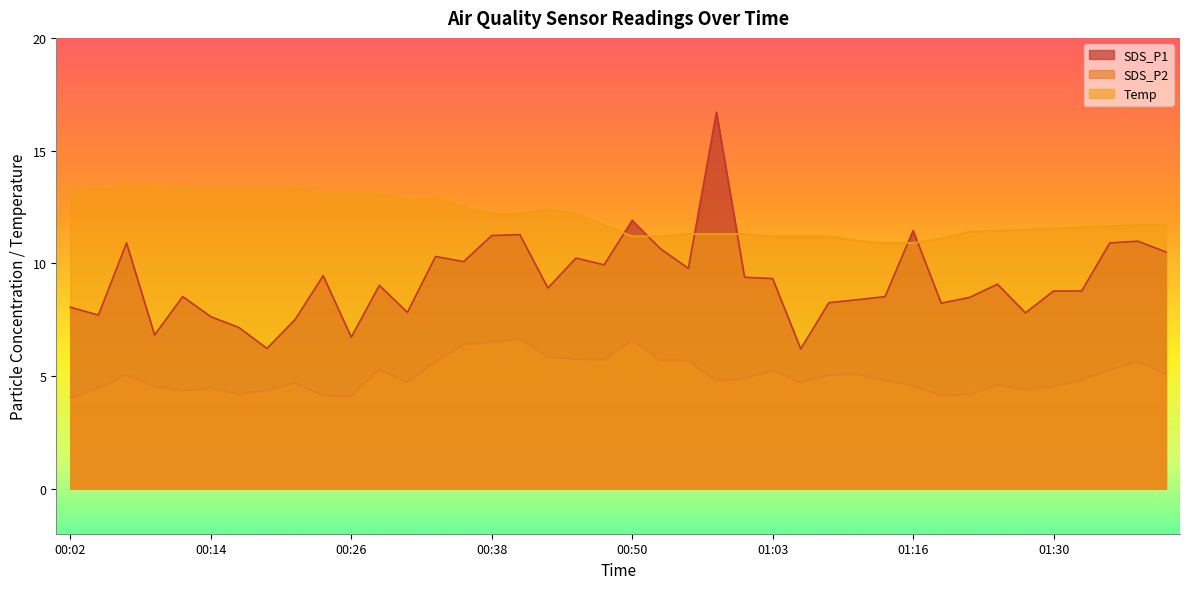

What are all the series names shown in the legend?

SDS_P1, SDS_P2, Temp